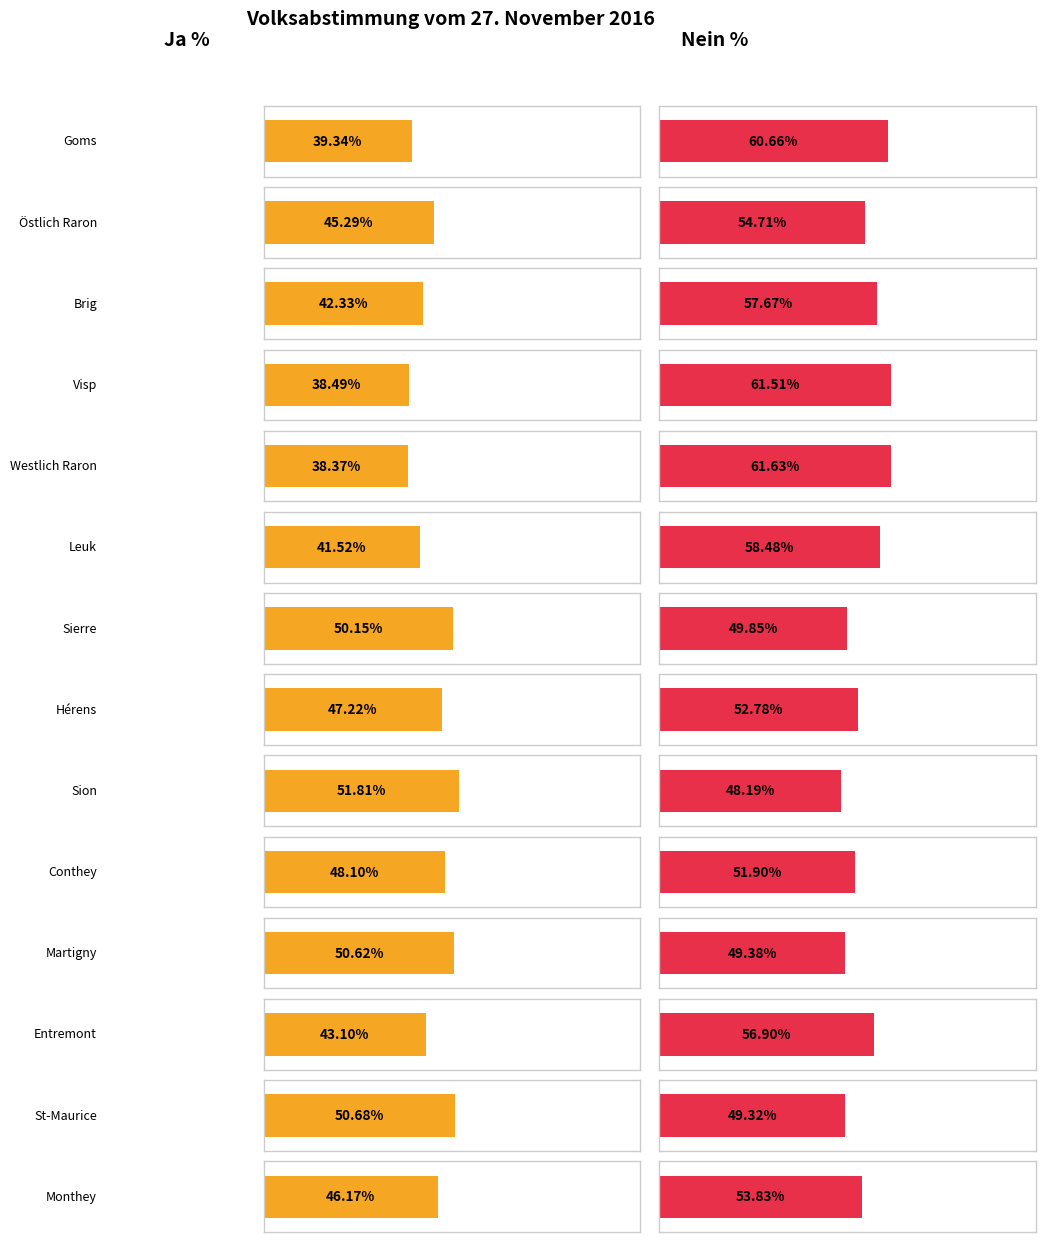

What is the difference between the second highest and second lowest values in the Nein % series?

12.2